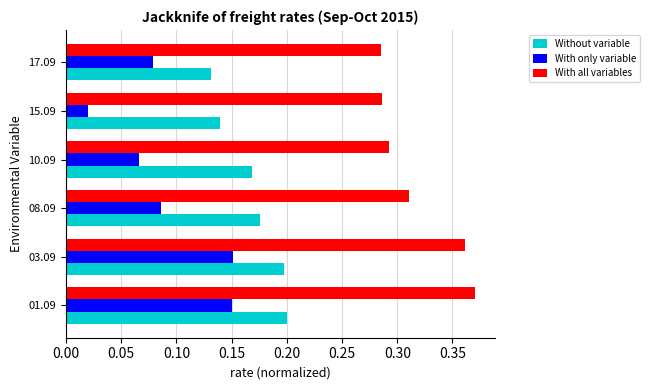

Rank the series by their maximum value, from lowest to highest.

With only variable, Without variable, With all variables